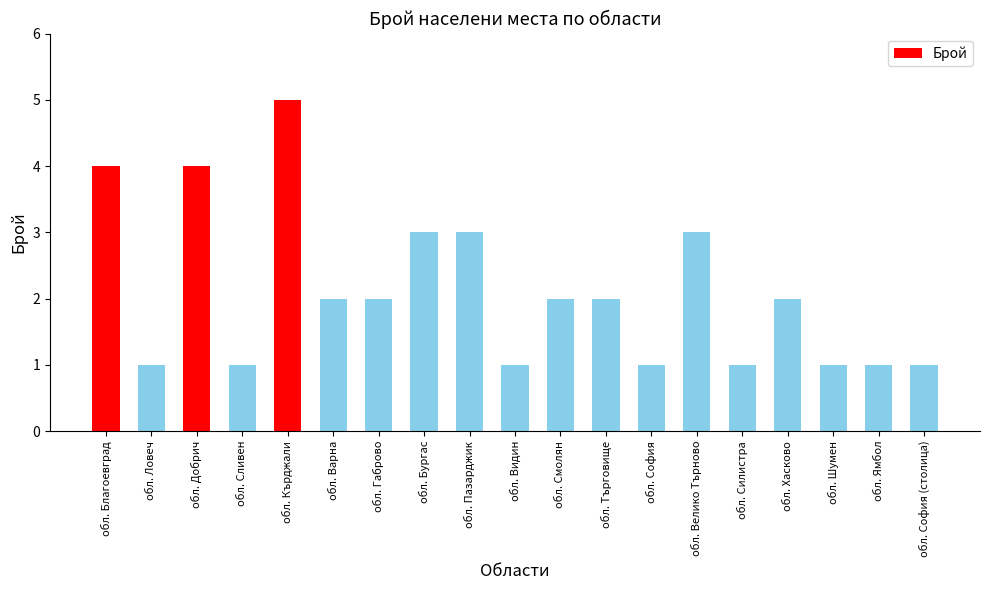

What is the difference between the second highest and second lowest values?

3